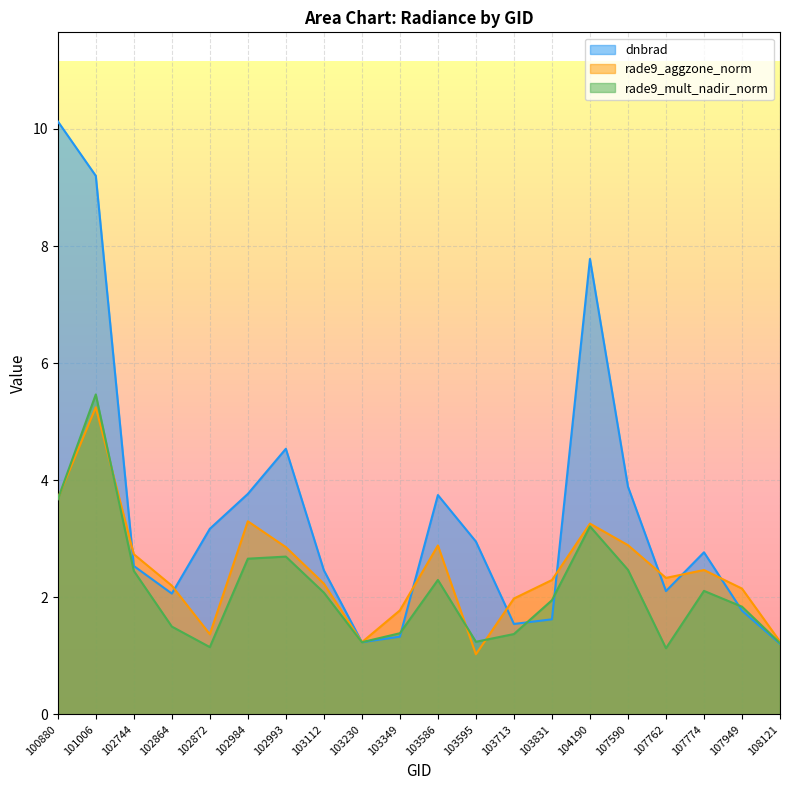

How many lines are shown in the chart?

3